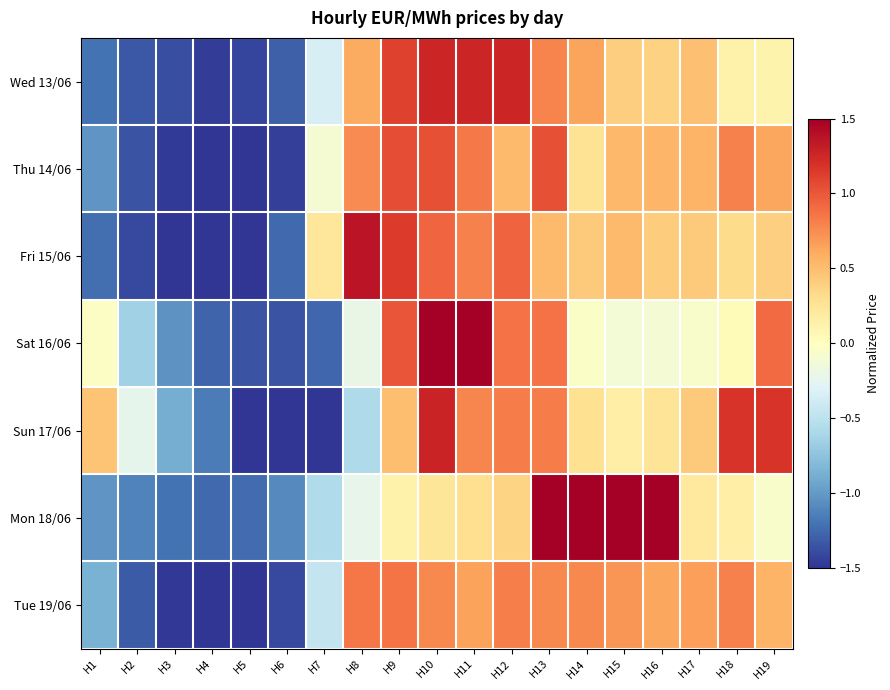

What is the spread (max minus min) of values at H18?

1.1